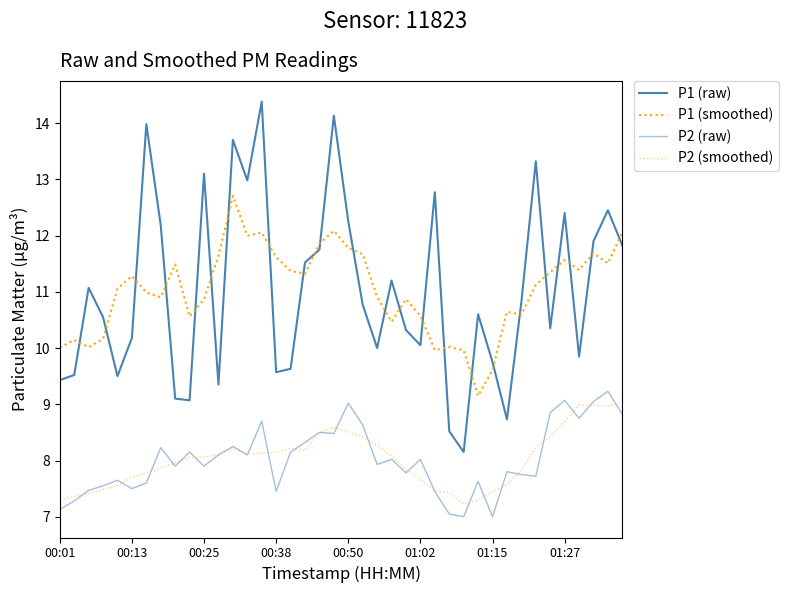

True or false: P2 (raw) and P1 (raw) cross at least once.

False